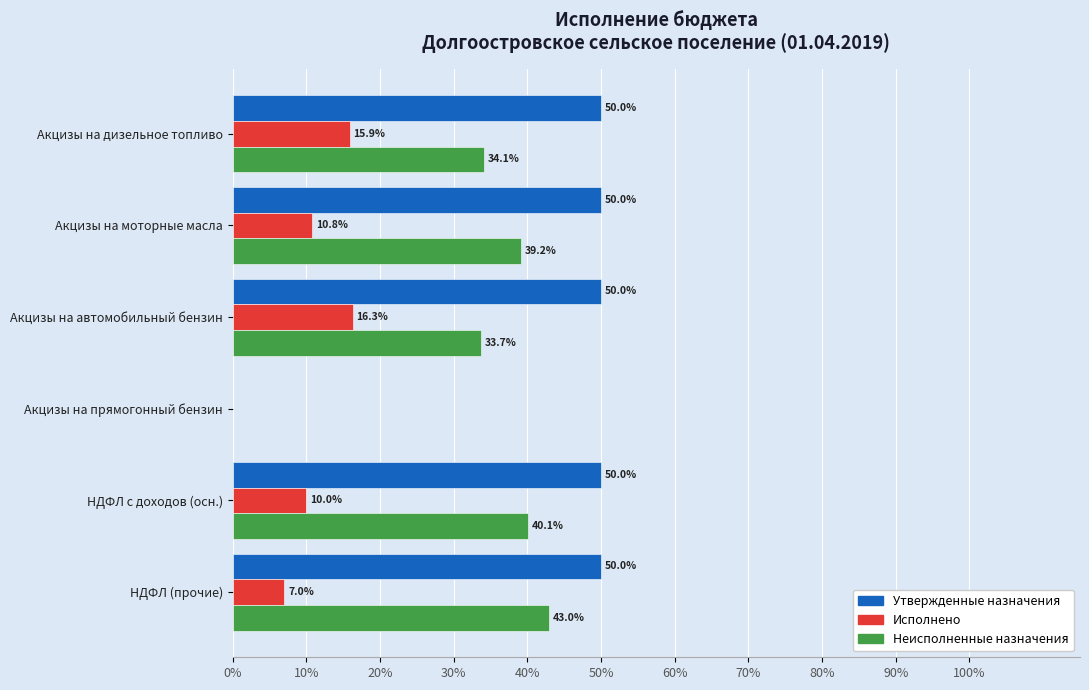

True or false: Исполнено has a value of 0.0 at Акцизы на прямогонный бензин.

True